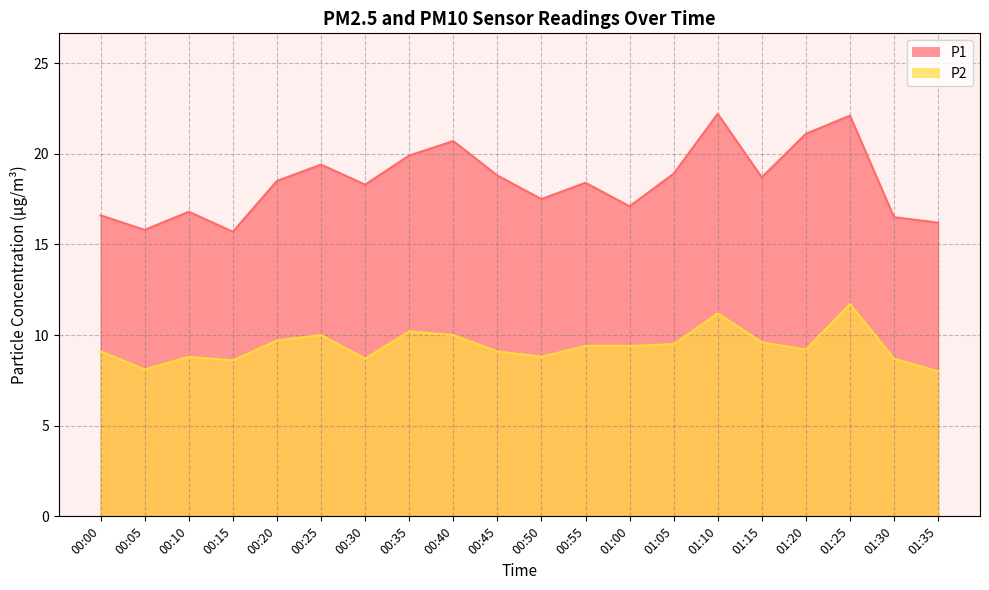

List the series in order of their overall mean, lowest first.

P2, P1